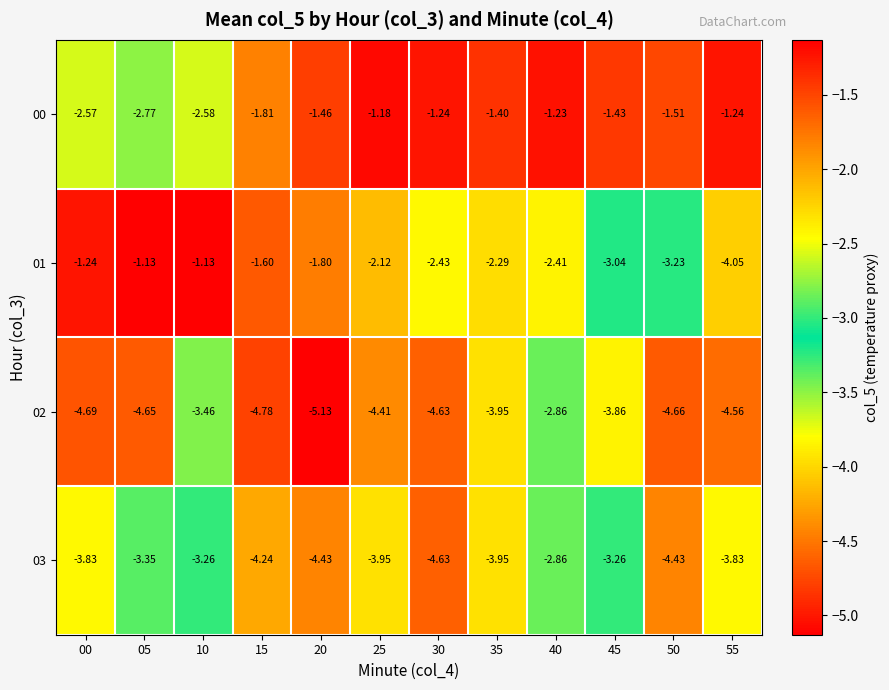

Is the value of 02 at 55 greater than the value of 01 at 50?

No